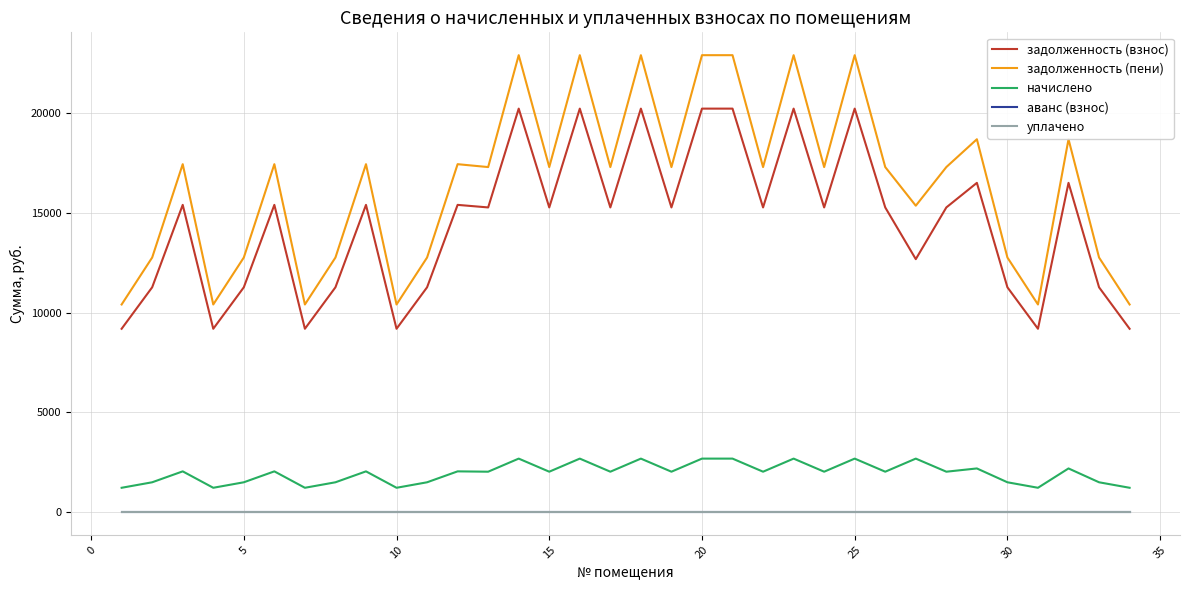

How many lines are shown in the chart?

5